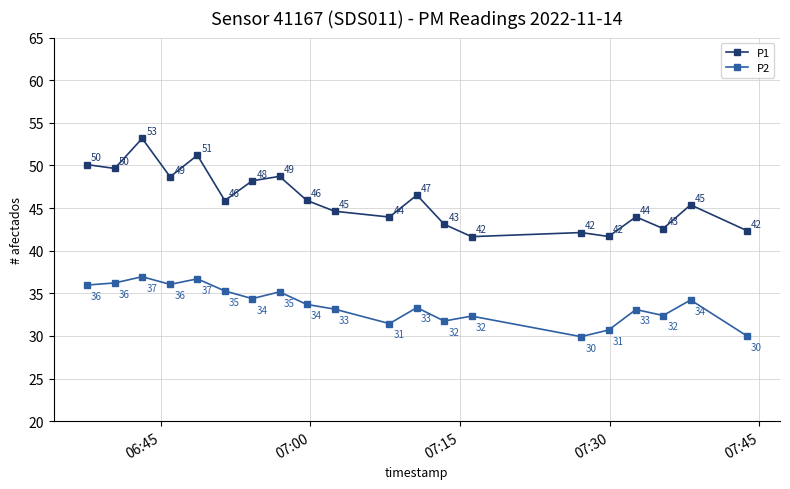

True or false: P2 and P1 intersect in this chart.

False